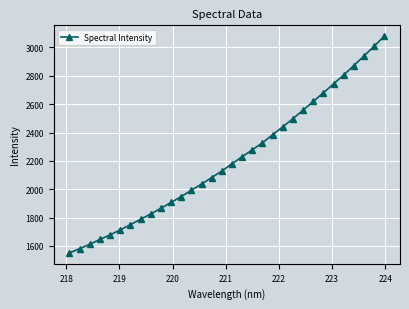

What is the difference between the maximum and second lowest values?

1498.6